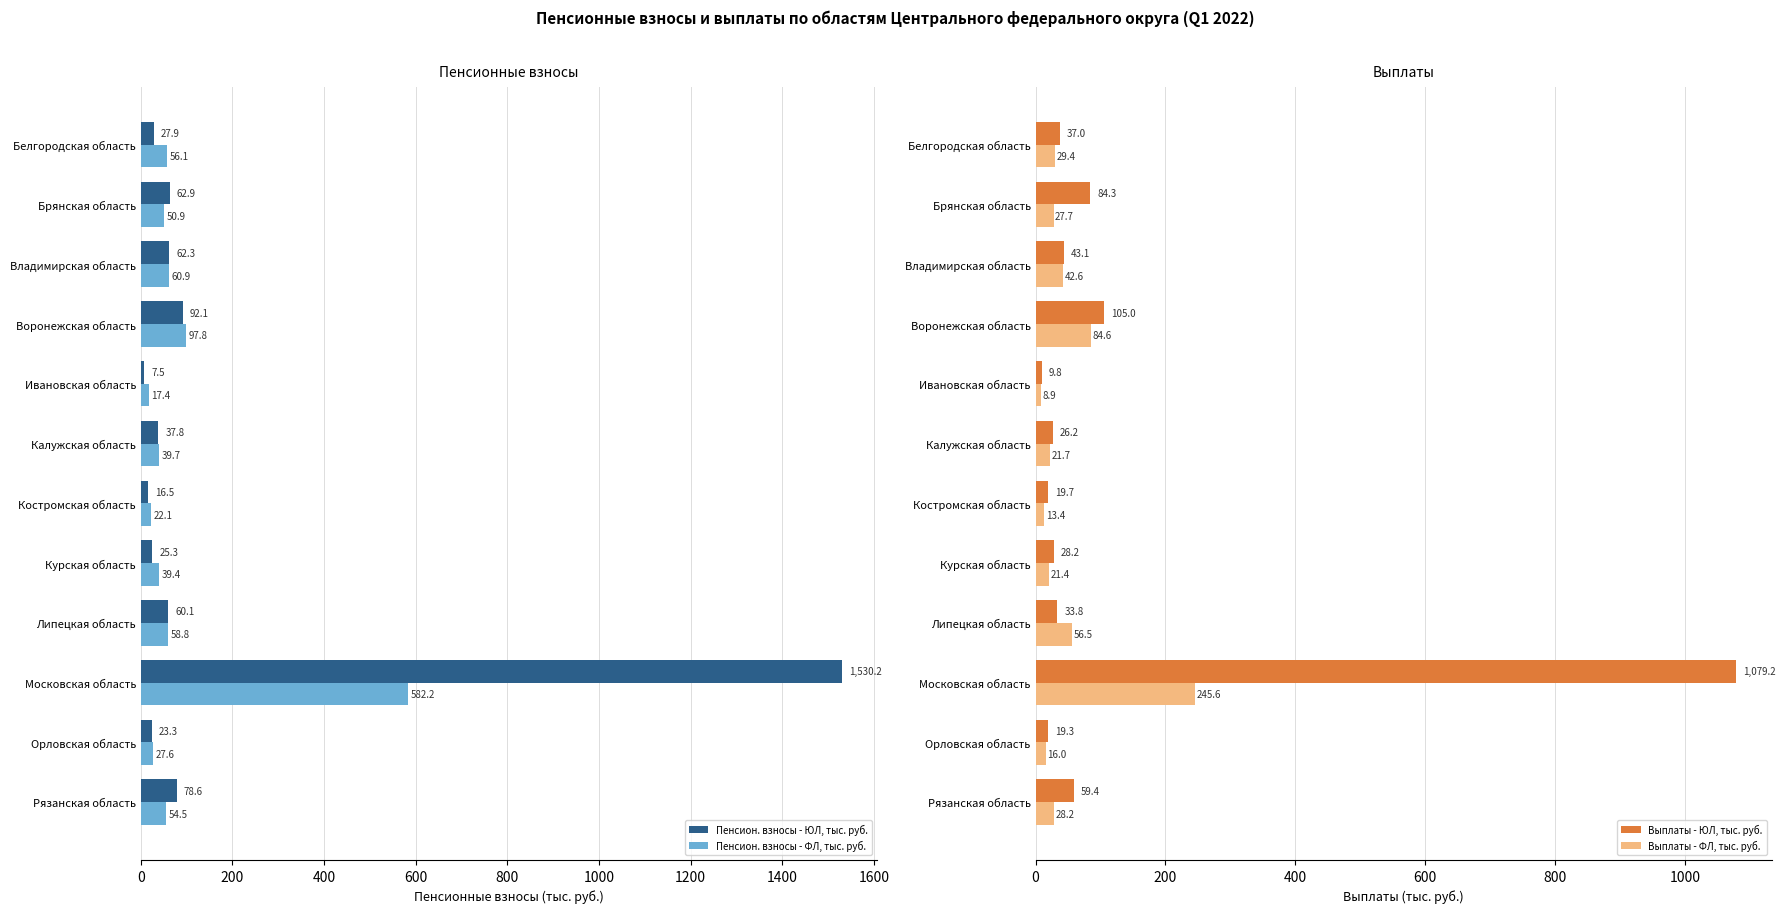

Rank the series by their average value, from lowest to highest.

Выплаты - ФЛ, тыс. руб., Пенсион. взносы - ФЛ, тыс. руб., Выплаты - ЮЛ, тыс. руб., Пенсион. взносы - ЮЛ, тыс. руб.